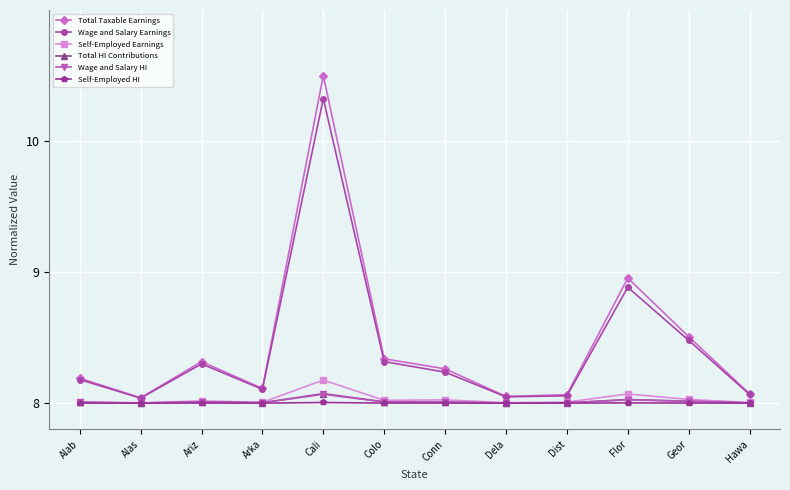

What is the value of the Wage and Salary Earnings point at the 5th from the left?

10.3